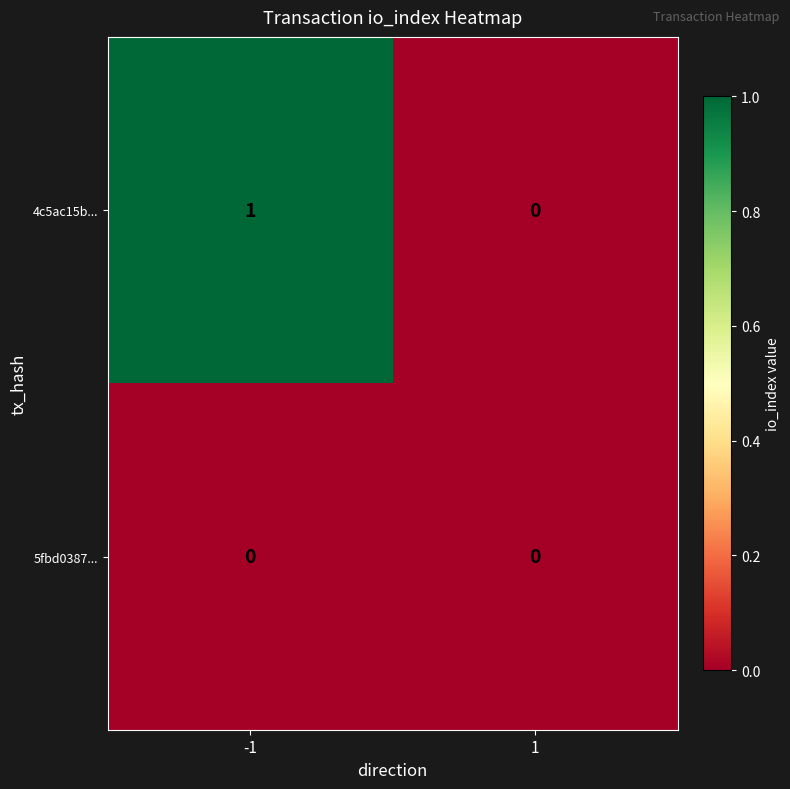

Is it true that 4c5ac15b... equals -1 at 1?

False